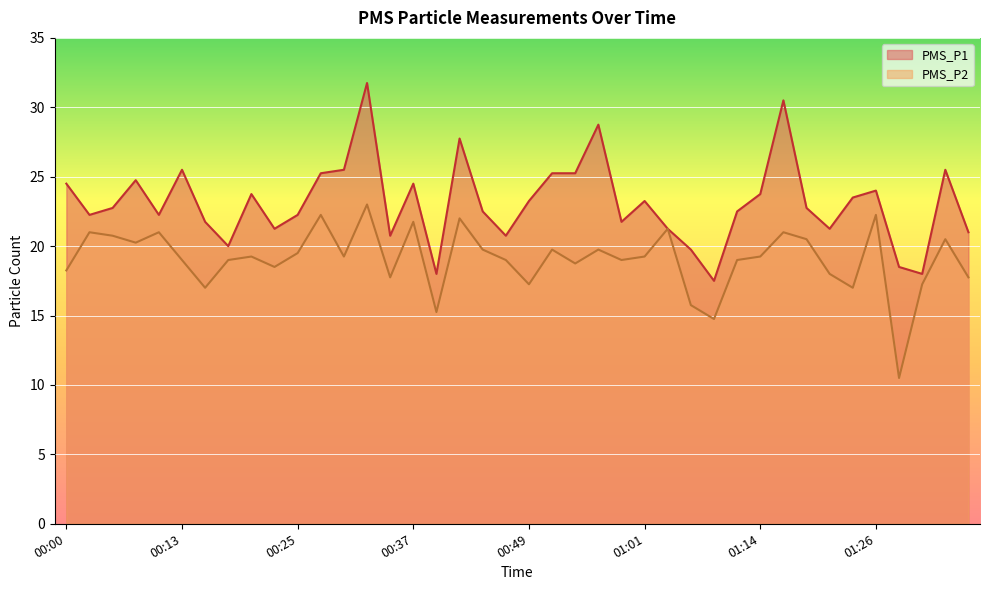

Between 00:37 and 00:39, which series saw the biggest shift?

PMS_P1